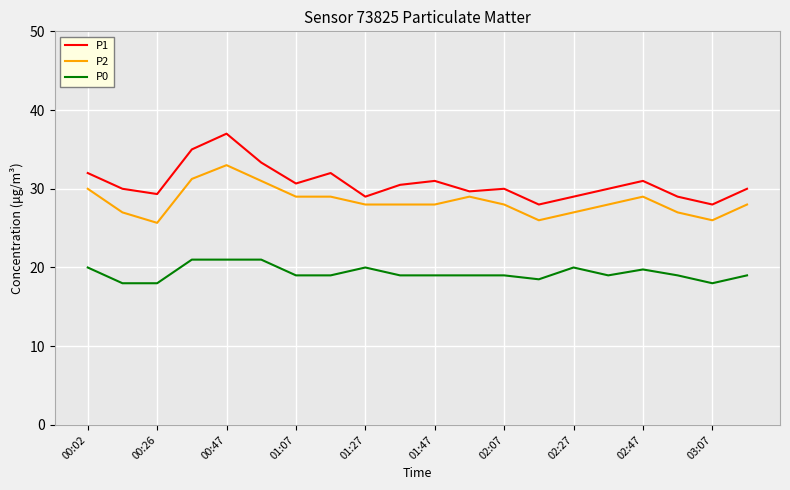

Does the chart display data point markers on the line(s)?

No